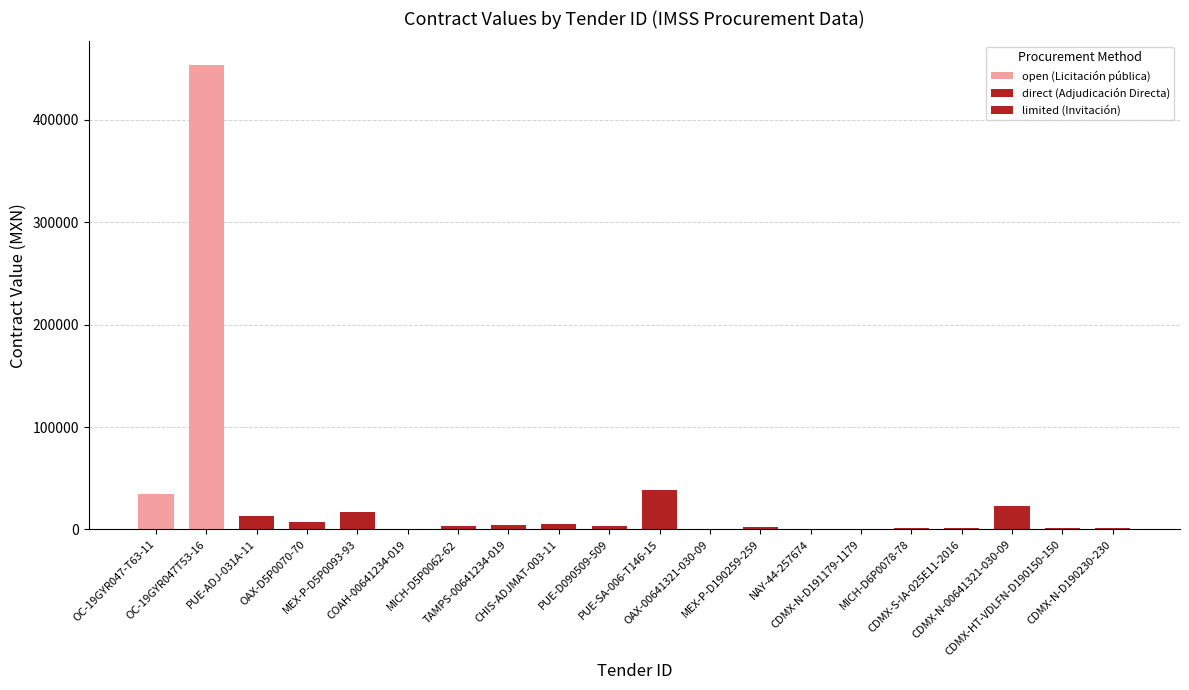

Reading left to right, transcribe all the data shown in this chart.

OC-19GYR047-T63-11=34231.1	OC-19GYR047T53-16=453804.2	PUE-ADJ-031A-11=12862.1	OAX-D5P0070-70=7238.4	MEX-P-D5P0093-93=16968.5	COAH-00641234-019=242.4	MICH-D5P0062-62=3217.2	TAMPS-00641234-019=4488.0	CHIS-ADJMAT-003-11=5090.5	PUE-D090509-509=3660.7	PUE-SA-006-T146-15=38697.6	OAX-00641321-030-09=820.6	MEX-P-D190259-259=2092.6	NAY-44-257674=176.2	CDMX-N-D191179-1179=196.0	MICH-D6P0078-78=1614.7	CDMX-S-IA-025E11-2016=1546.0	CDMX-N-00641321-030-09=22999.8	CDMX-HT-VDLFN-D190150-150=1467.4	CDMX-N-D190230-230=1429.1